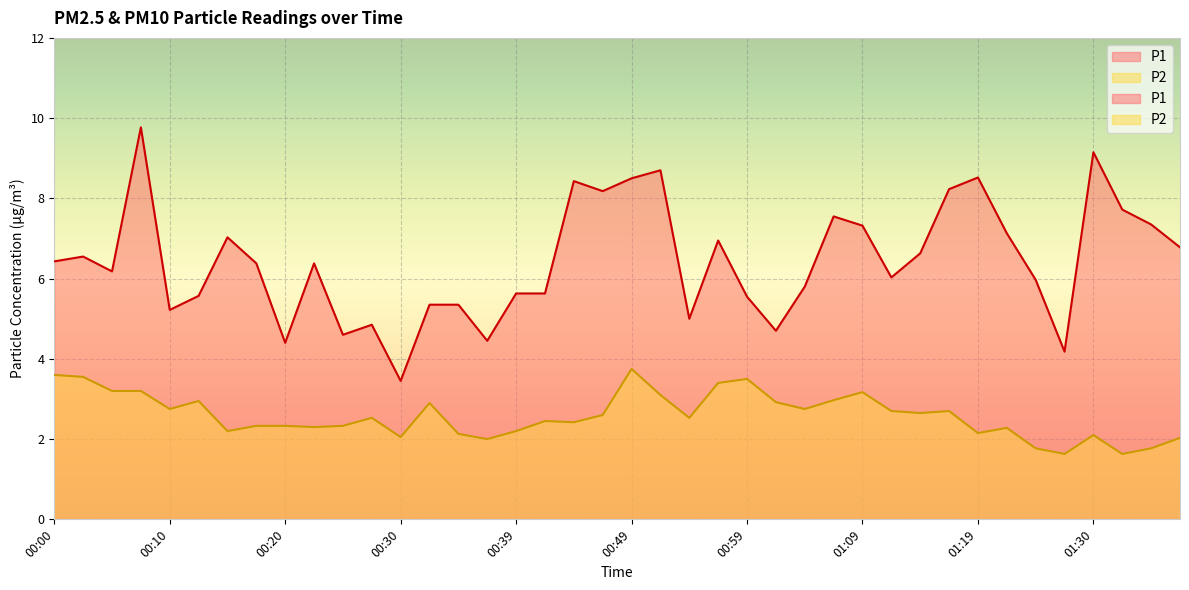

Where is P1 nearest to the value 6?

01:12